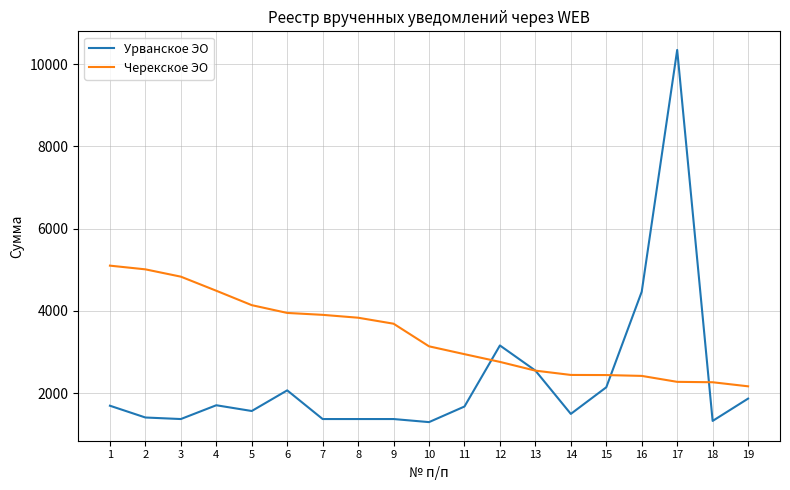

How many intersections are there between Черекское ЭО and Урванское ЭО?

4